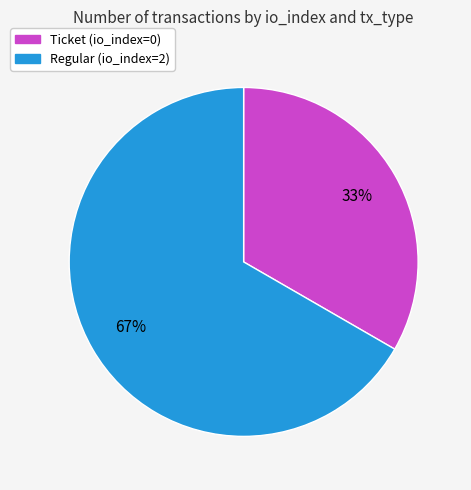

Between Ticket (io_index=0) and Regular (io_index=2), which is larger?

Regular (io_index=2)